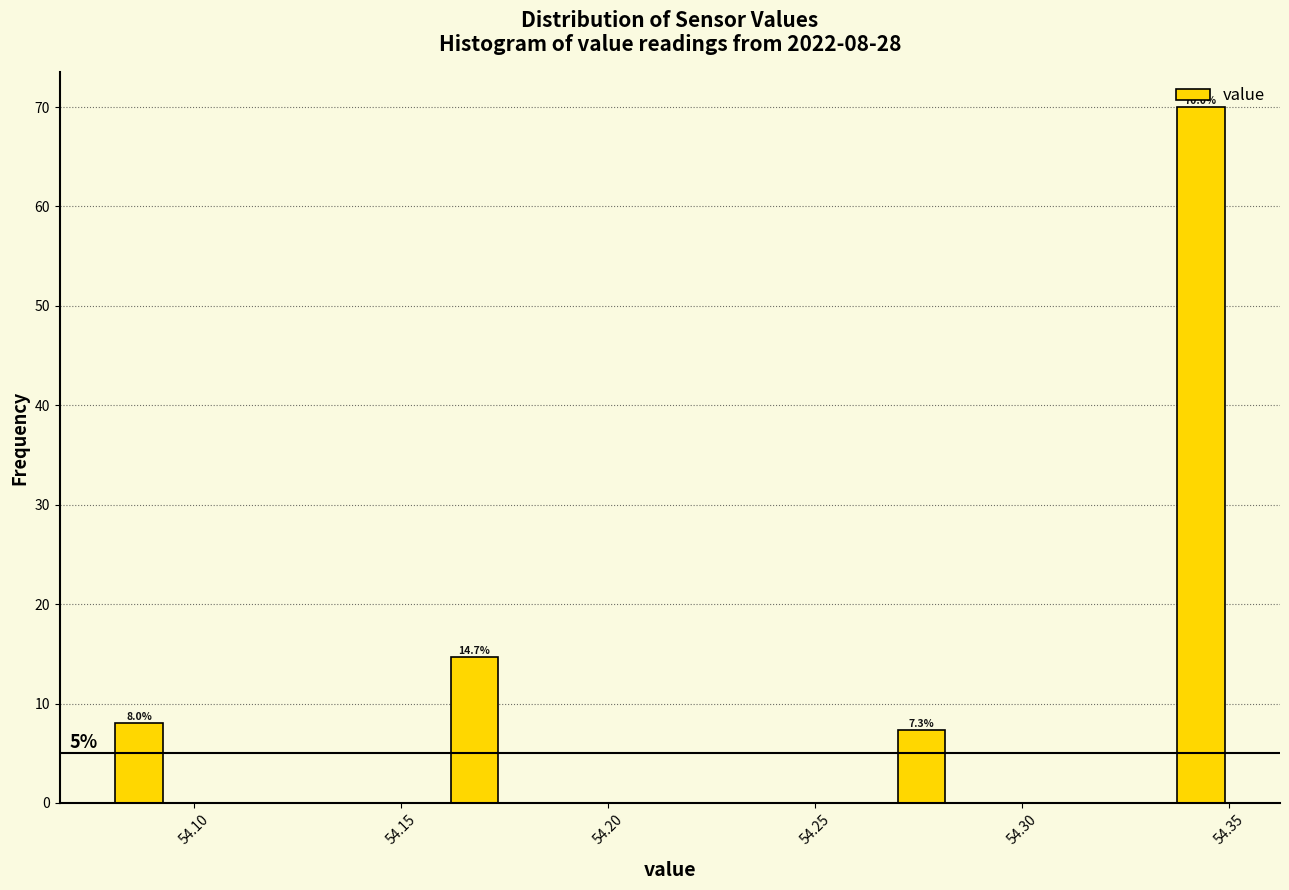

Around what value on the x-axis is the tallest bar? Give the approximate position of its centre, as read against the axis.

54.345